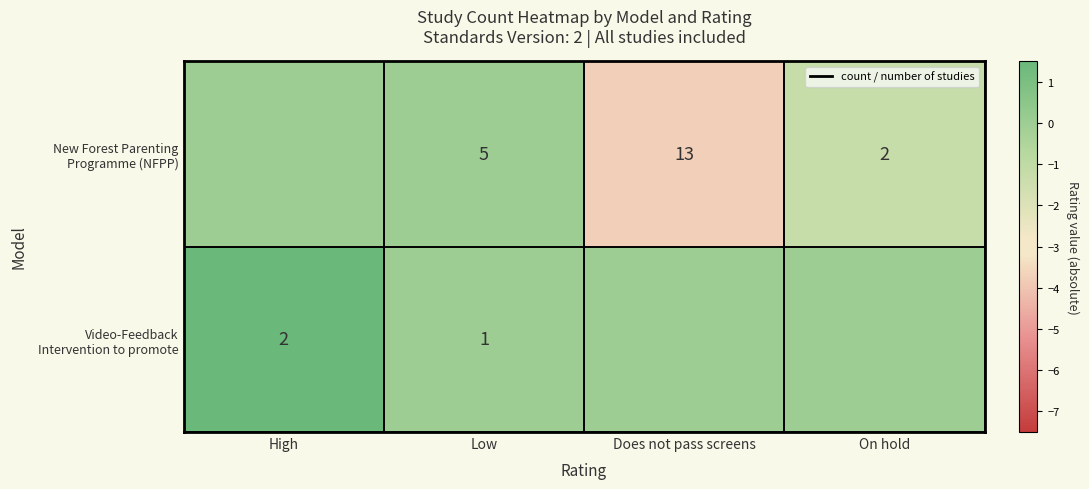

At which category does the chart reach its peak across all series?

High